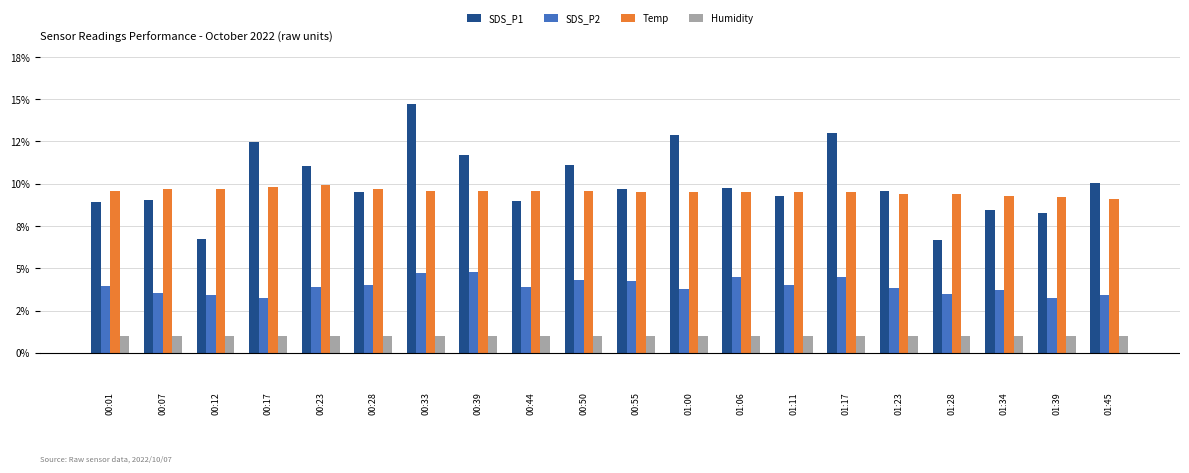

Does the chart contain any negative values?

No